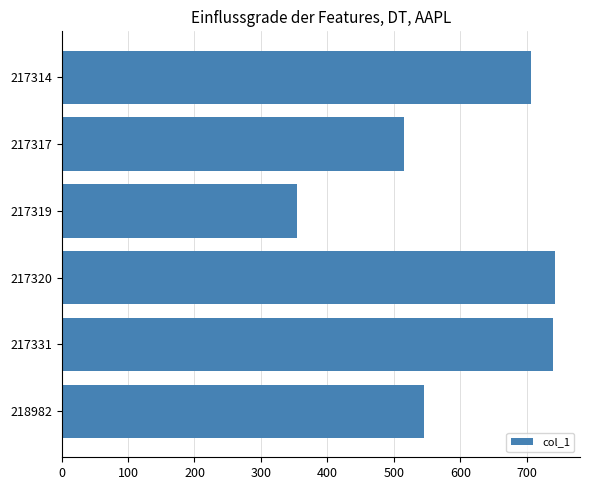

What is the smallest value displayed?

355